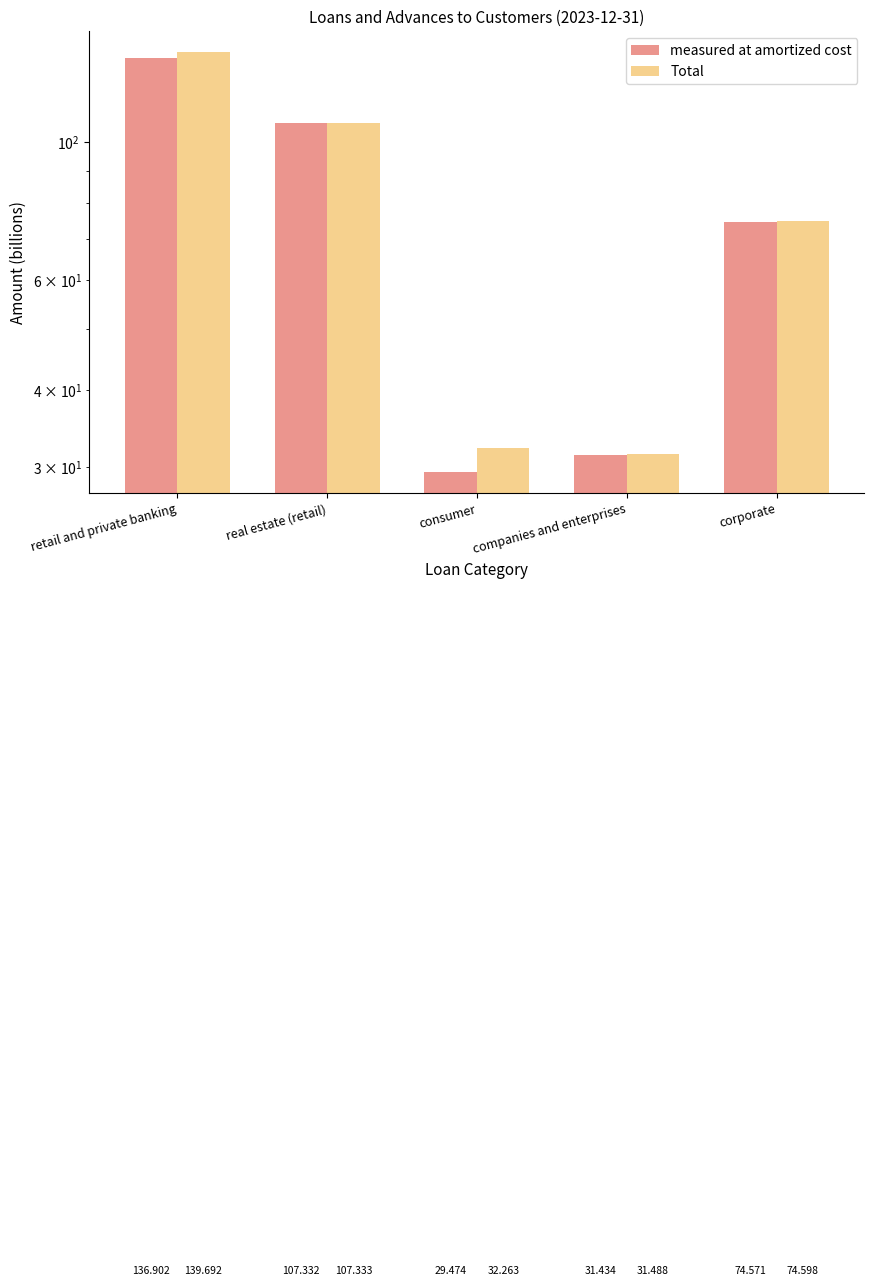

At which label does Total reach its minimum?

companies and enterprises